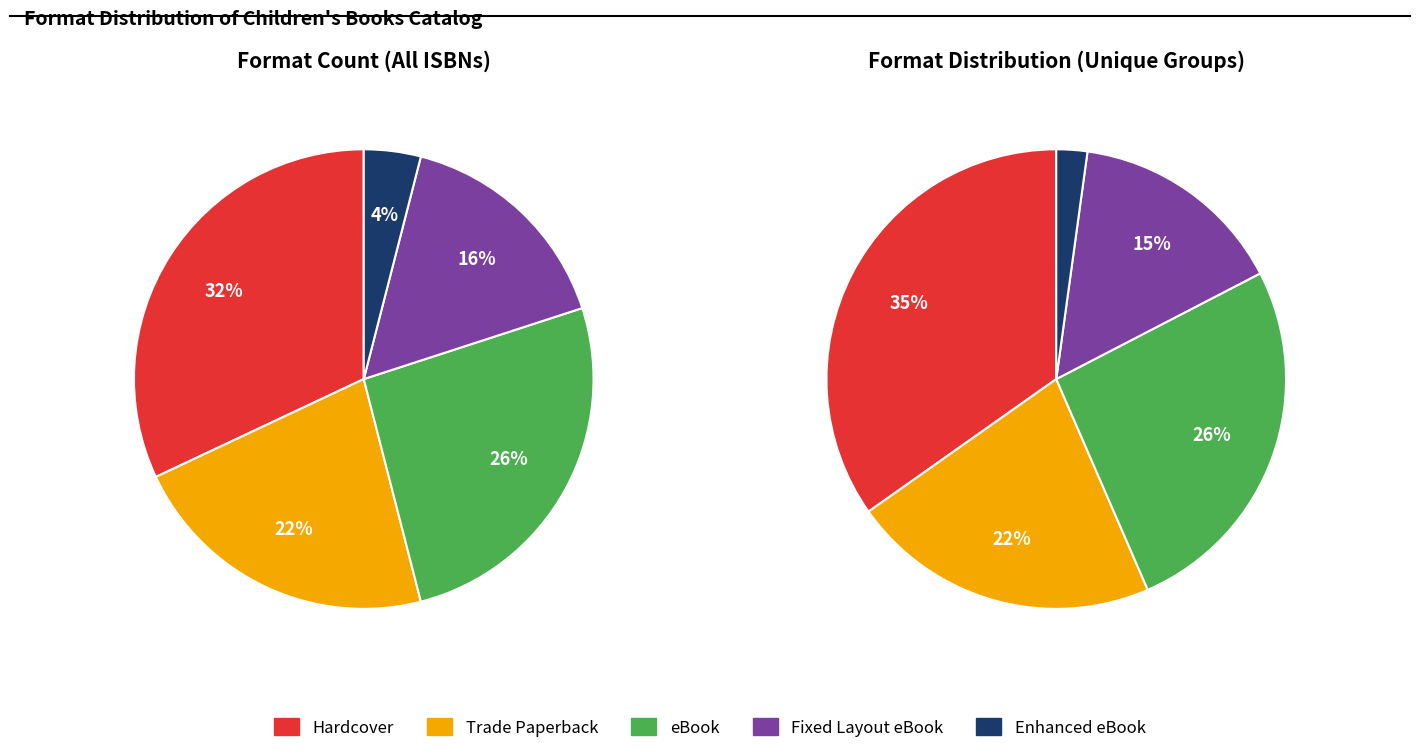

Between Trade Paperback and eBook, which is larger?

eBook